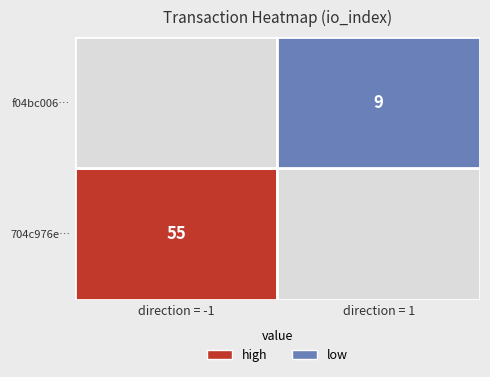

Reading left to right, list all the values displayed in this chart.

704c976ec7bad450c42da43844e0ef42bb6fc67: direction=-1	io_index=55
f04bc006dc605c219dbb6207d37f3c0f0031042: direction=1	io_index=9